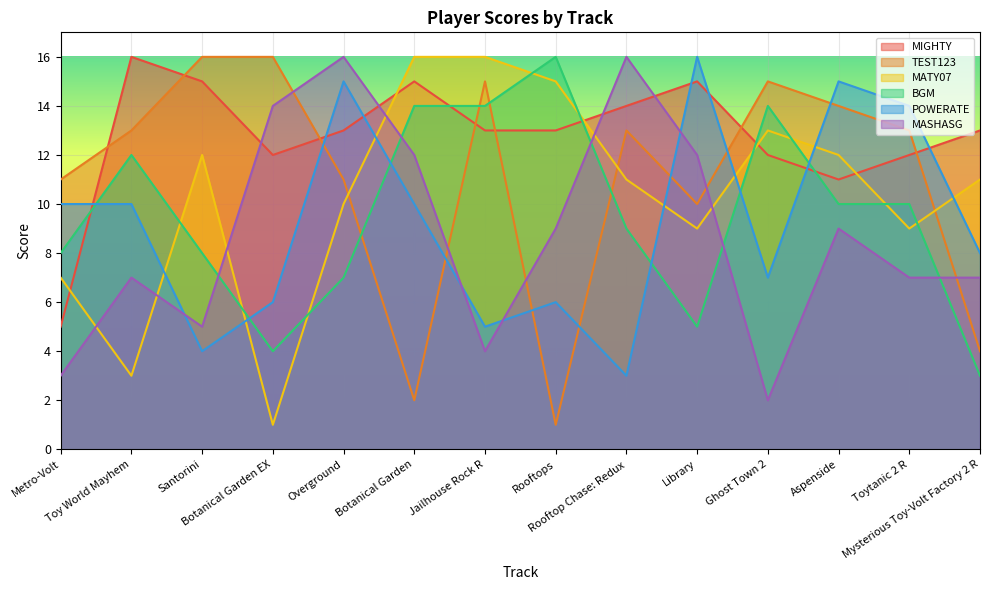

At which label is MASHASG closest to 9?

Rooftops